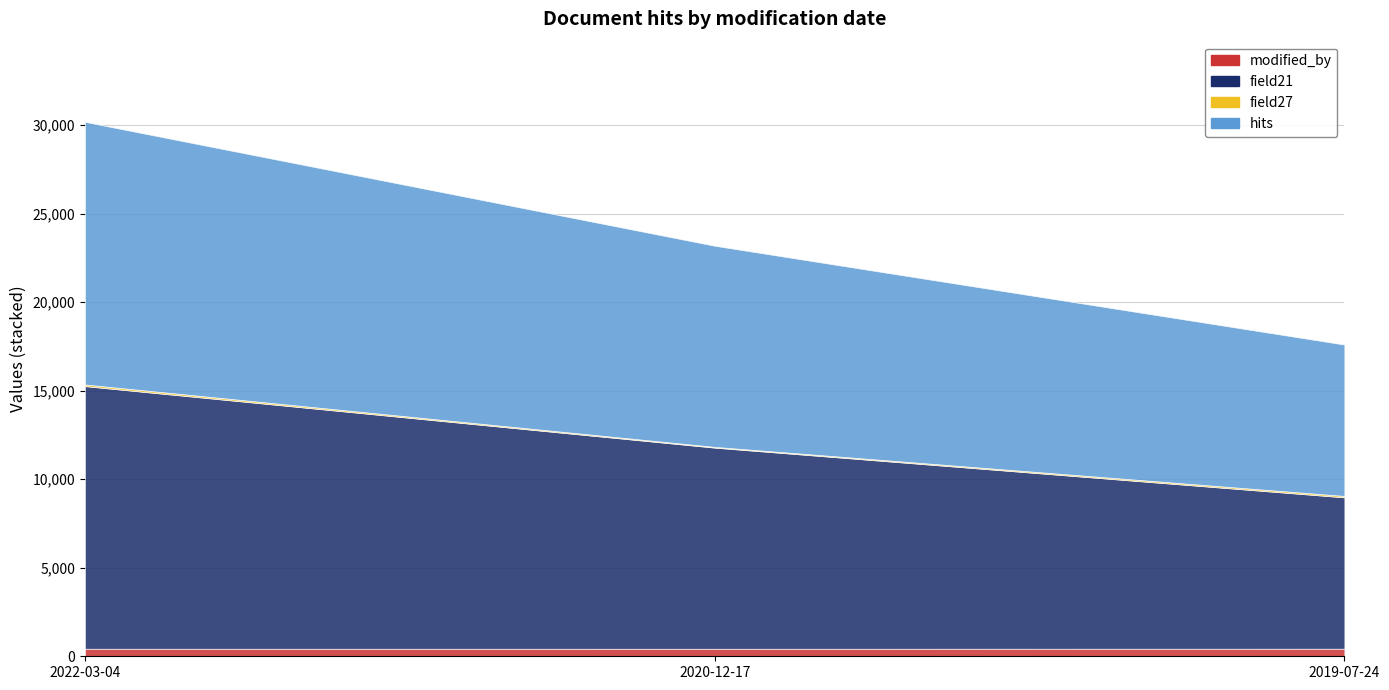

What is the label of the 1st point from the right?

2019-07-24